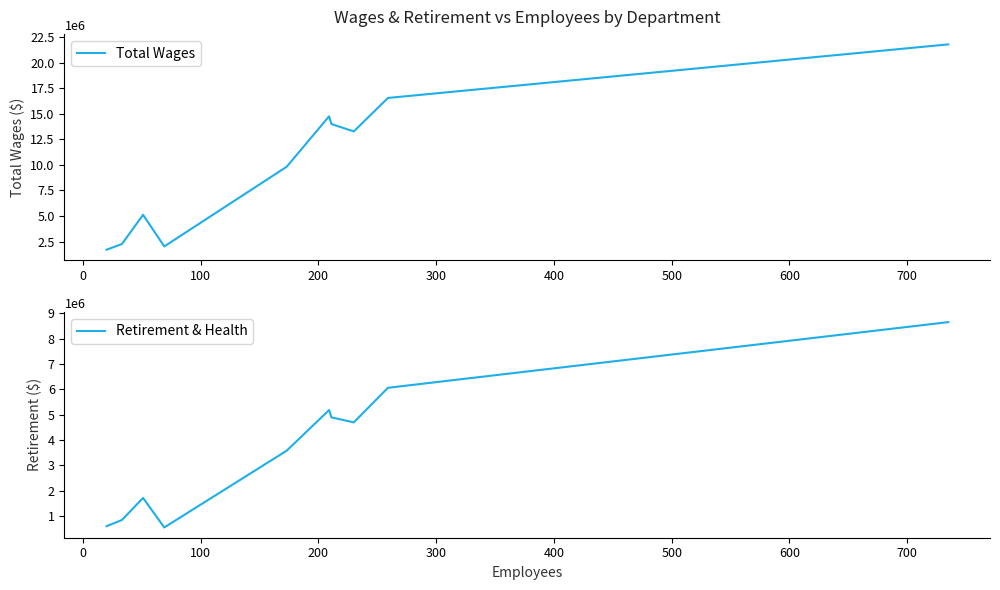

What is the value of the Total Wages point at the 5th from the left?

9817255